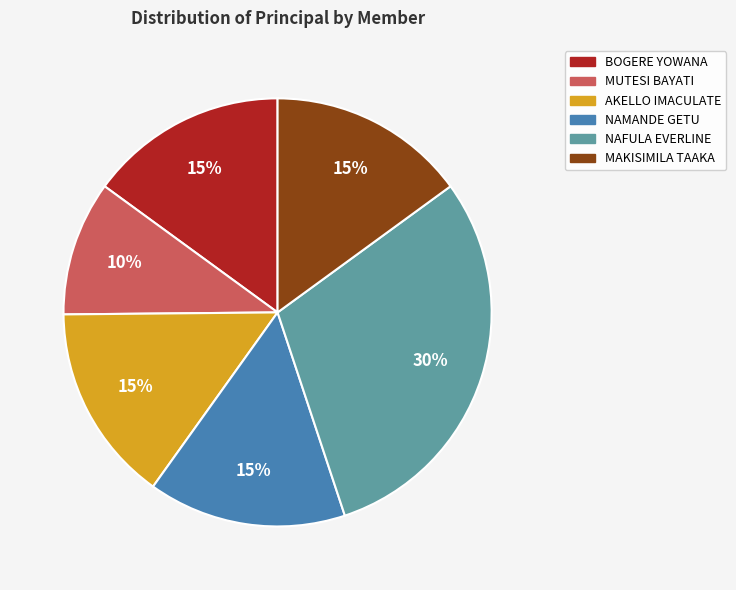

Approximately how many times larger is the value at MAKISIMILA TAAKA compared to MUTESI BAYATI?

1.5